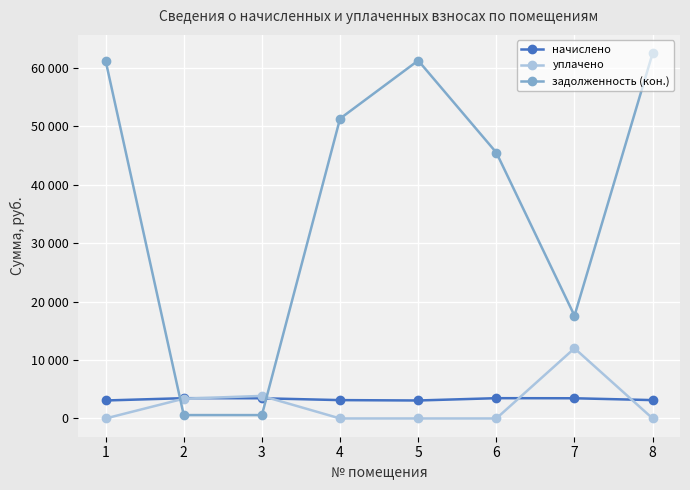

At which label does начислено reach its minimum?

1